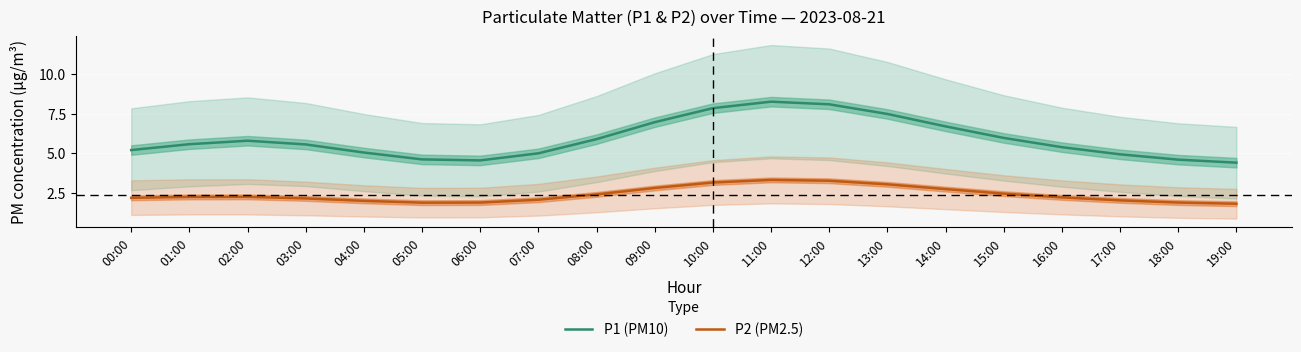

How many lines are shown in the chart?

2